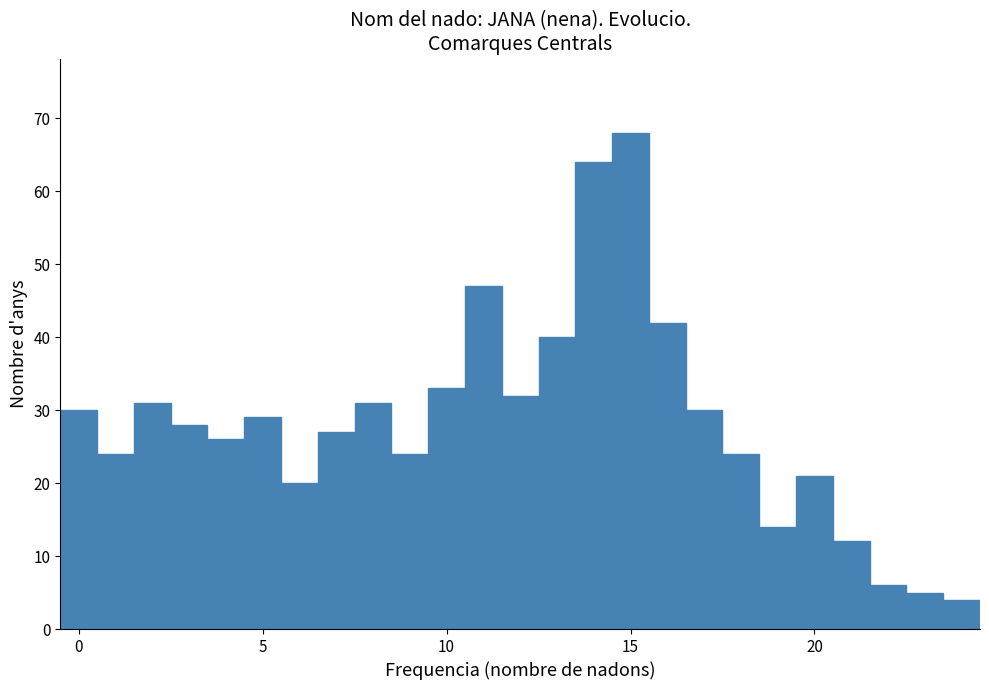

Read against the x-axis, roughly where is the centre of the tallest bar?

15.0